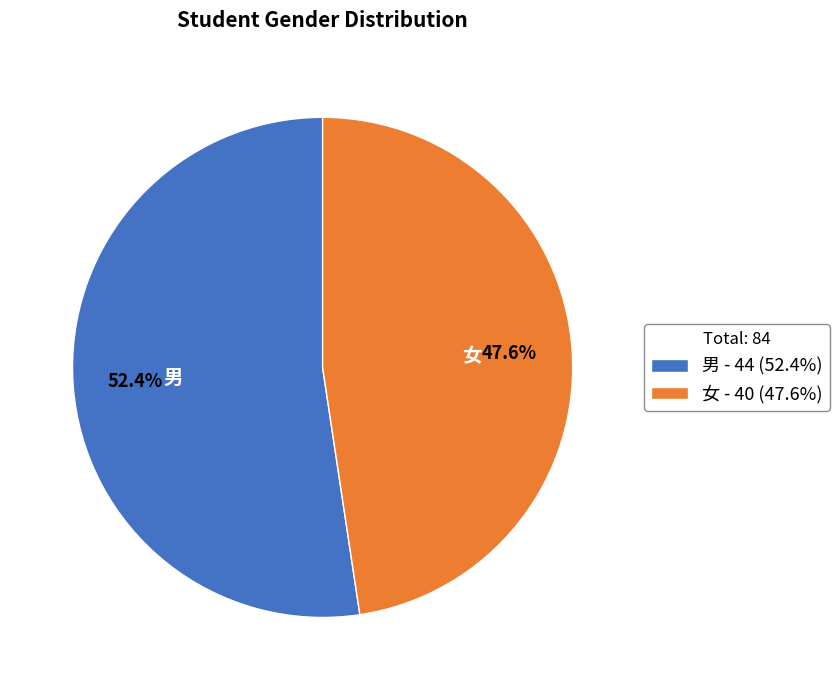

What is the largest slice in the pie chart?

男